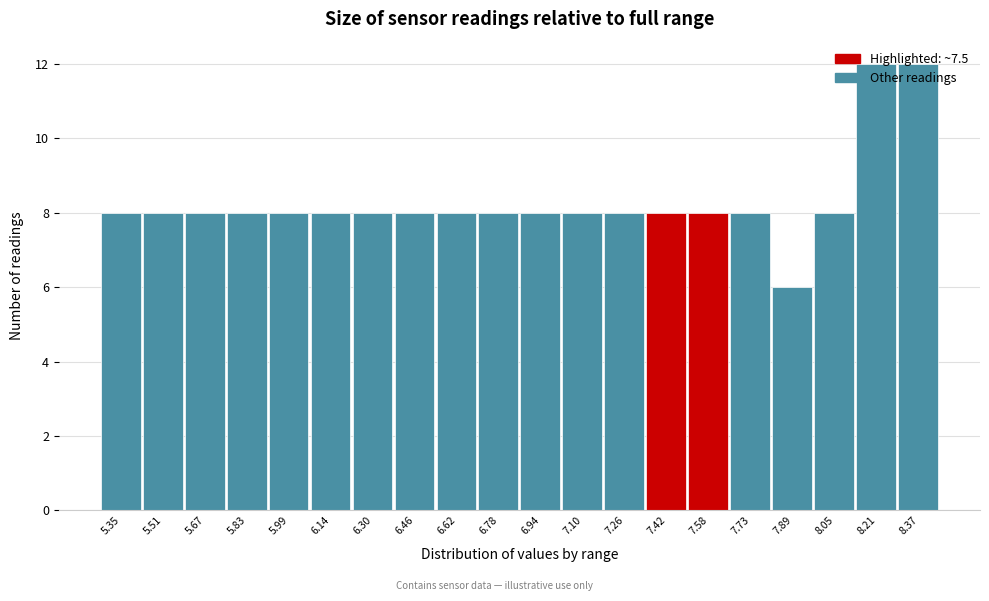

At which category does the chart reach its minimum across all series?

7.89